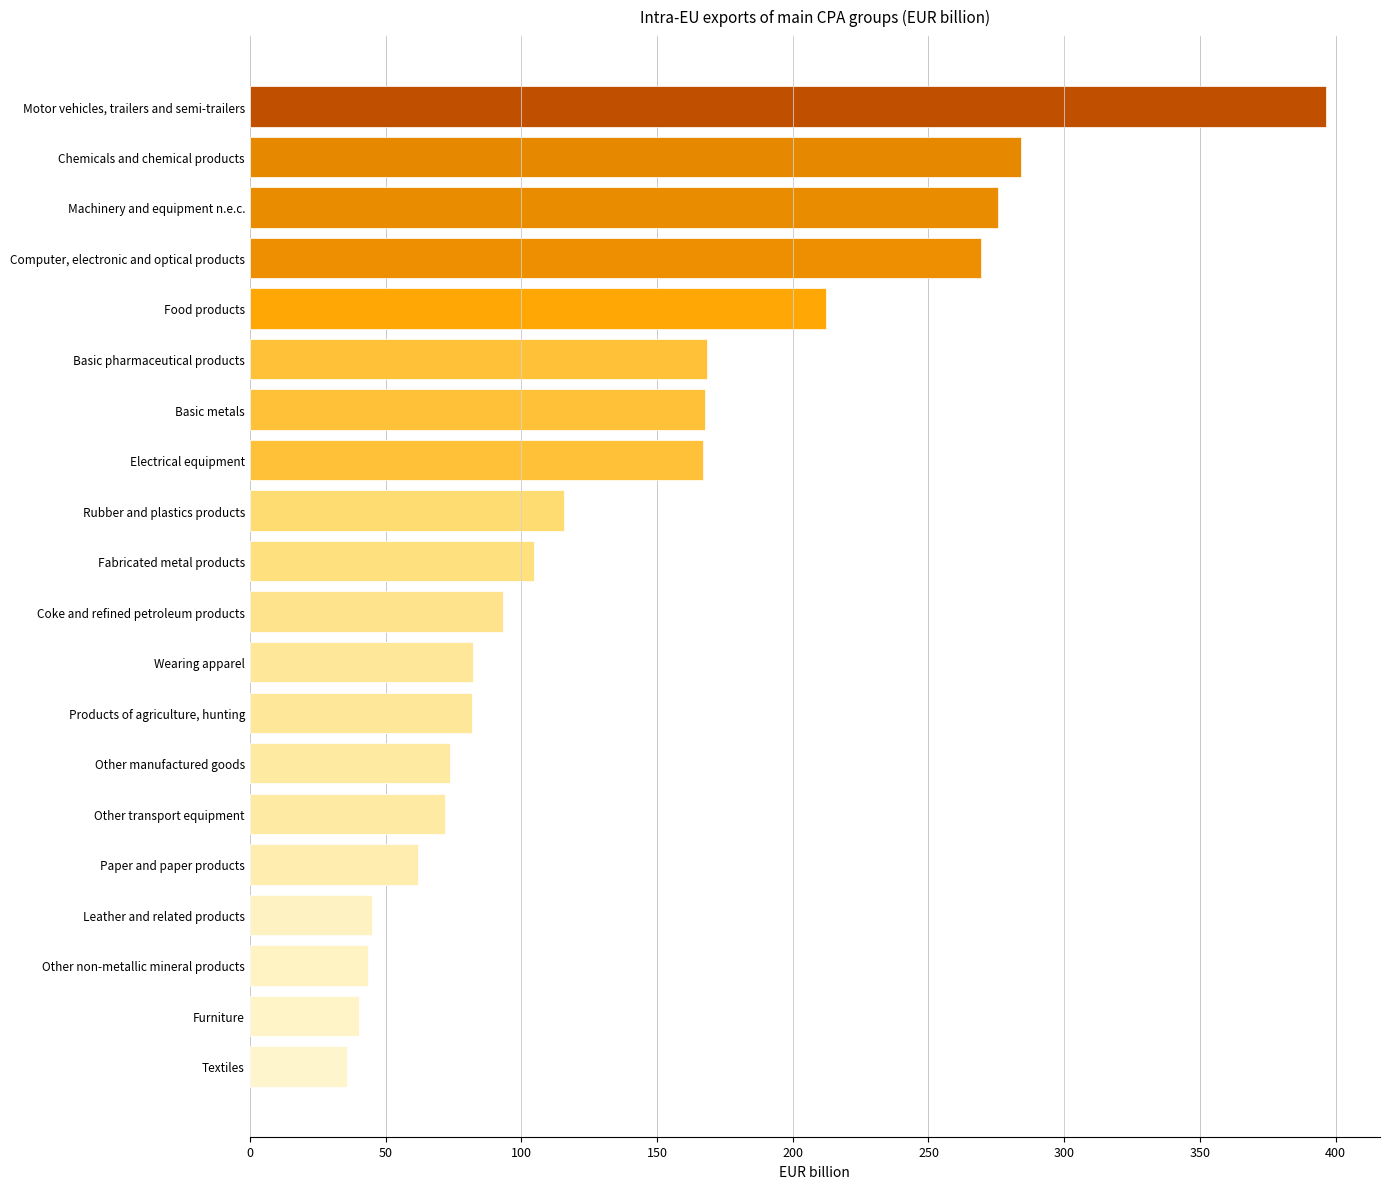

What value does the data have at Rubber and plastics products?

115.6